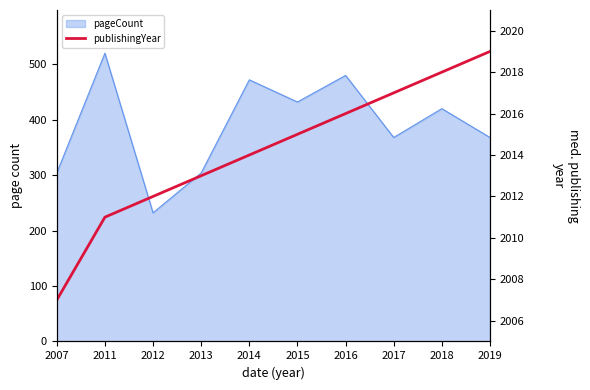

Is it true that the value at 2013 is 2013?

True